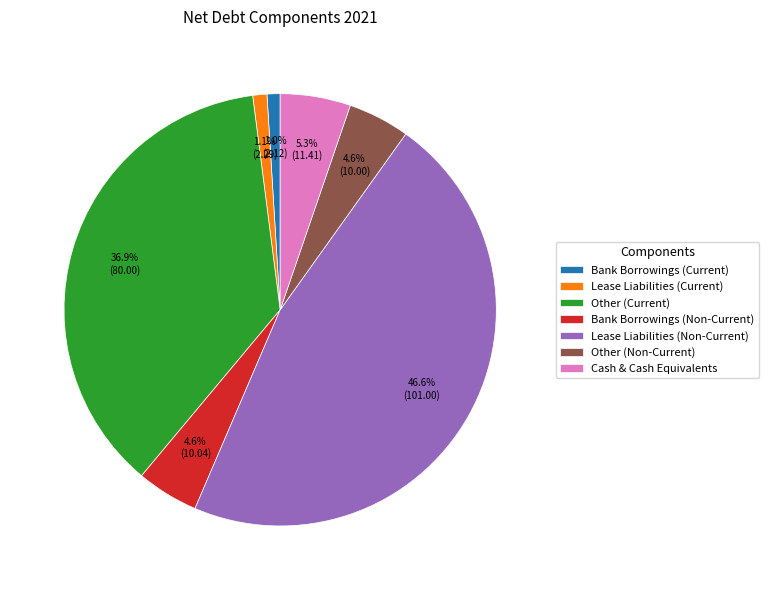

Which has a higher value, Cash & Cash Equivalents or Lease Liabilities (Current)?

Cash & Cash Equivalents